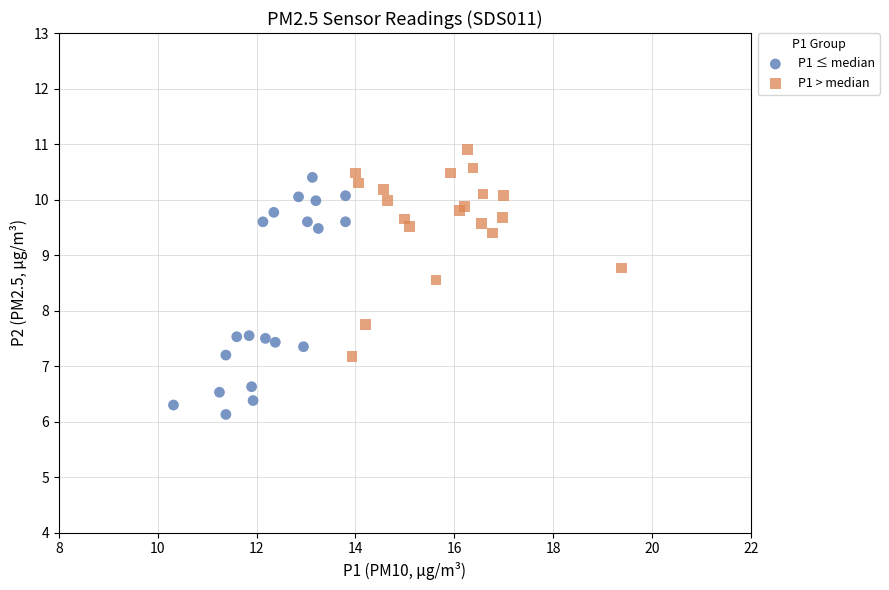

Which series reaches the maximum Y coordinate?

P1 > median